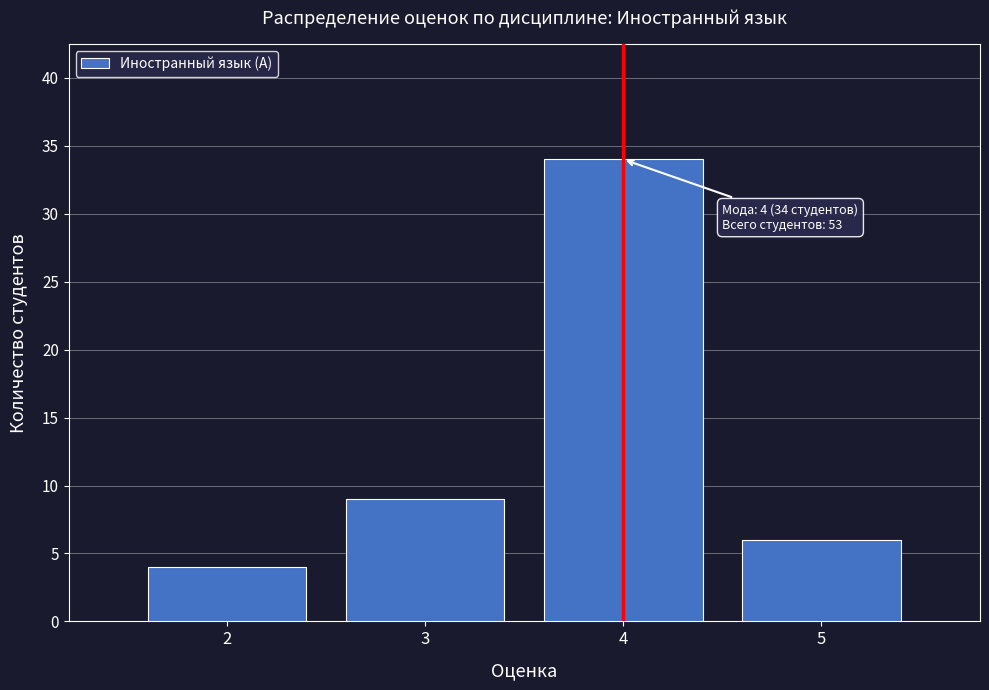

Reading right to left, list all the values displayed in this chart.

5=6	4=34	3=9	2=4